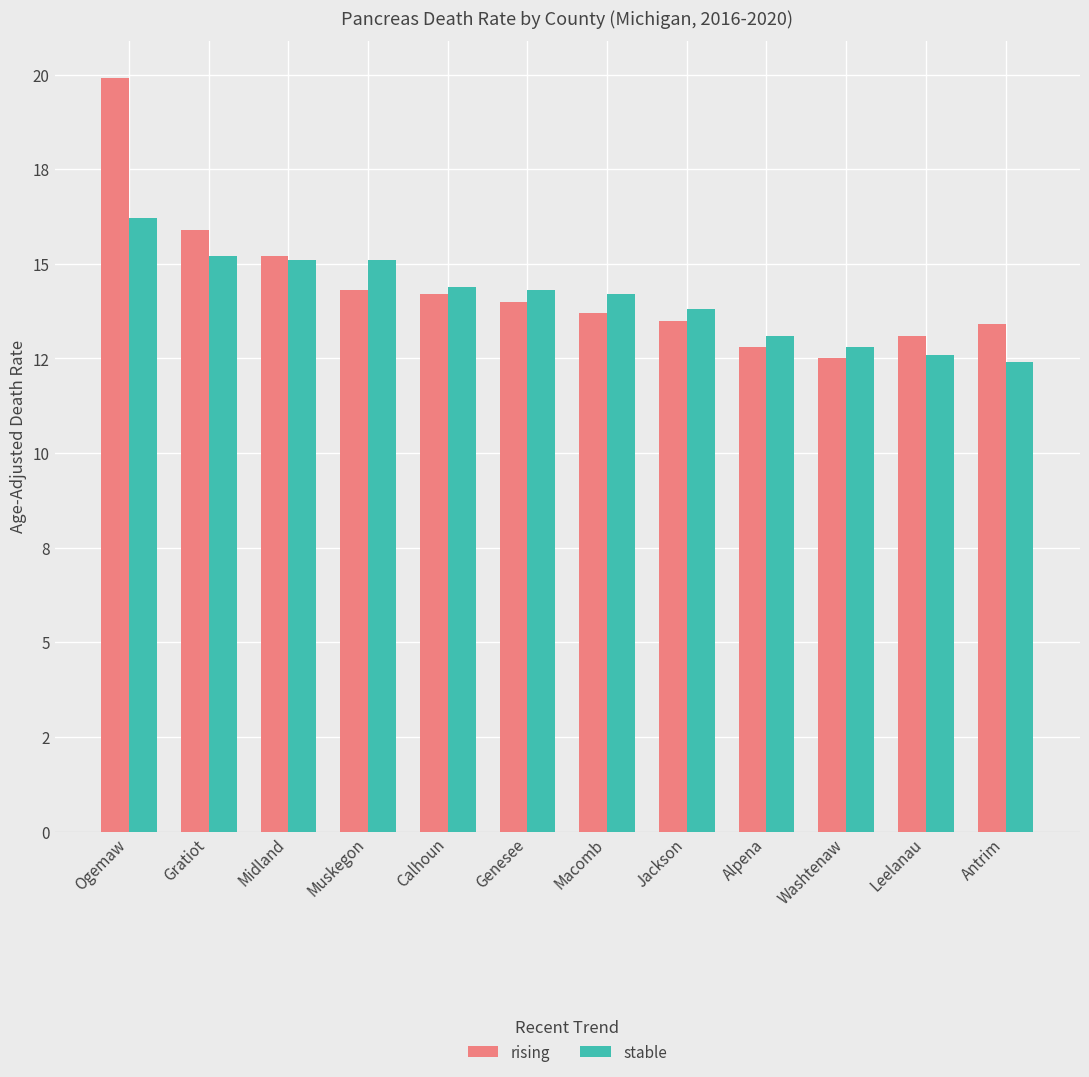

What is the approximate value of rising at Calhoun?

14.2